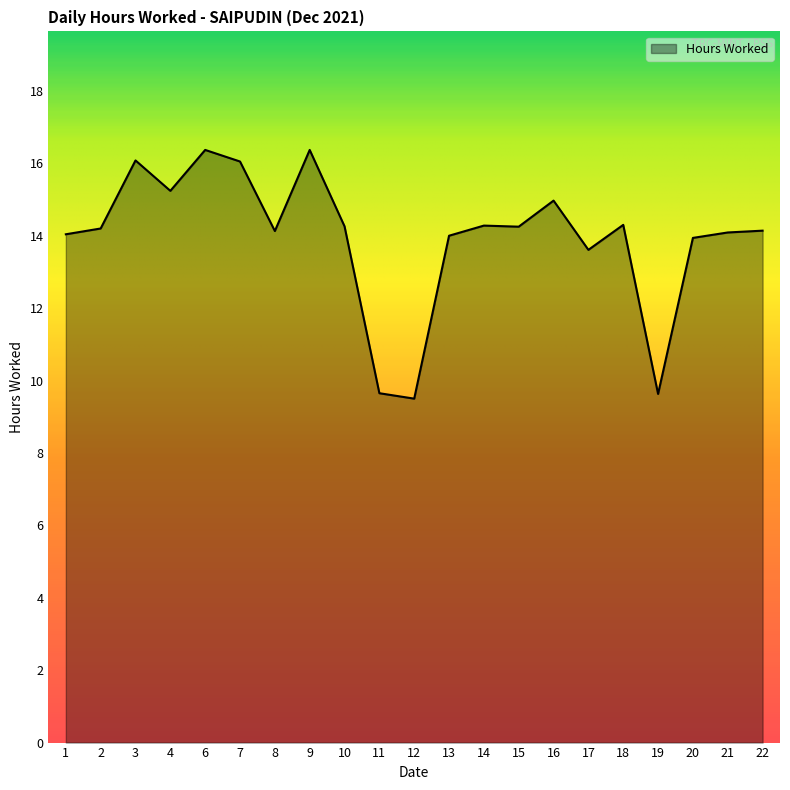

What is the difference between the values at 20 and 9?

2.4